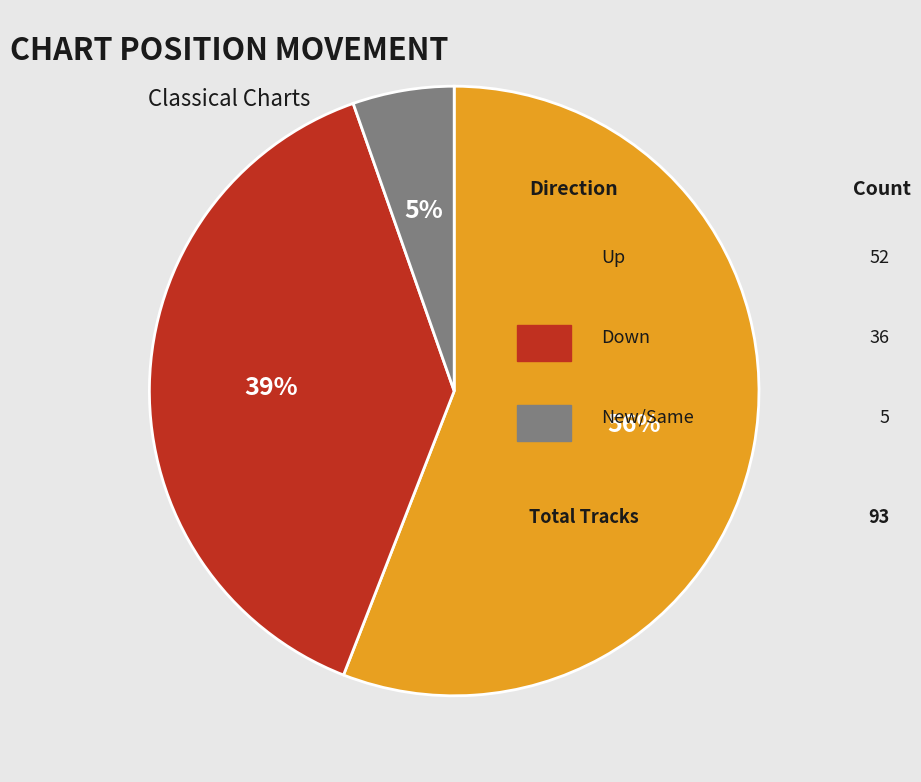

Does any single category account for the majority?

Yes